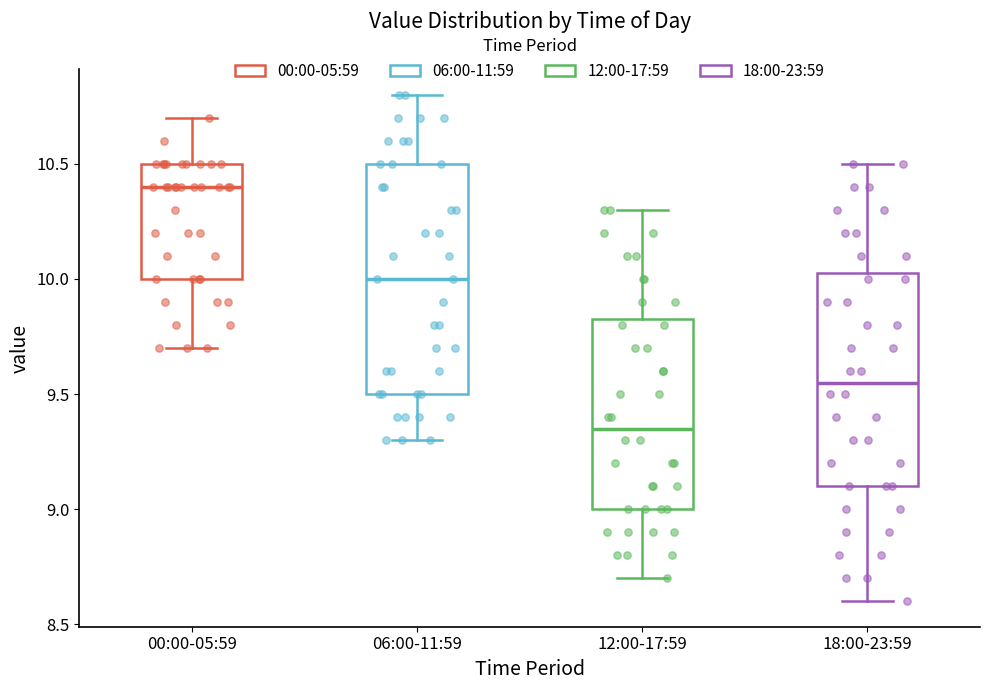

Reading left to right, read every box against the y-axis: the position of its median line, the range the box covers, and the ends of its whiskers. The values are not printed on the chart, so give them approximately, as read against the axis.

00:00-05:59: median 10.40, box 10.00 to 10.50, whiskers 9.70 to 10.70
06:00-11:59: median 10.00, box 9.50 to 10.50, whiskers 9.30 to 10.80
12:00-17:59: median 9.35, box 9.00 to 9.85, whiskers 8.70 to 10.30
18:00-23:59: median 9.55, box 9.10 to 10.05, whiskers 8.60 to 10.50